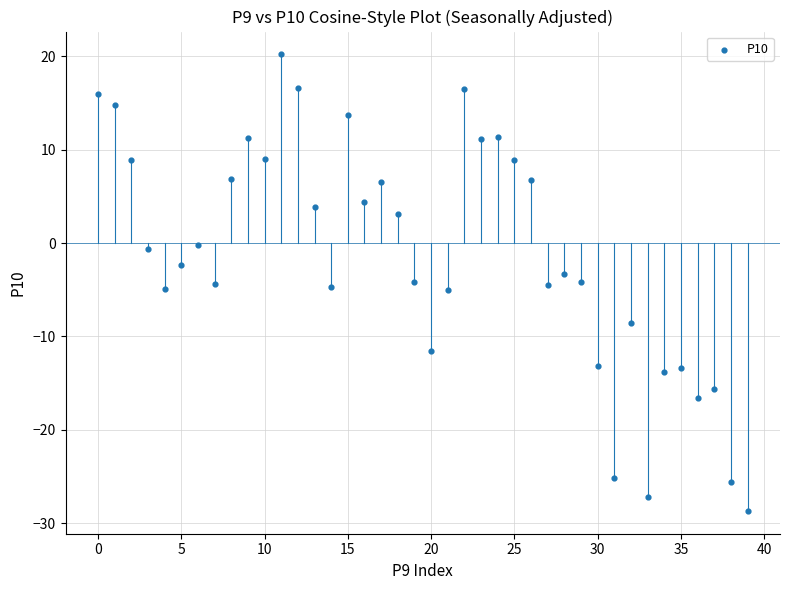

How many data points are displayed?

40